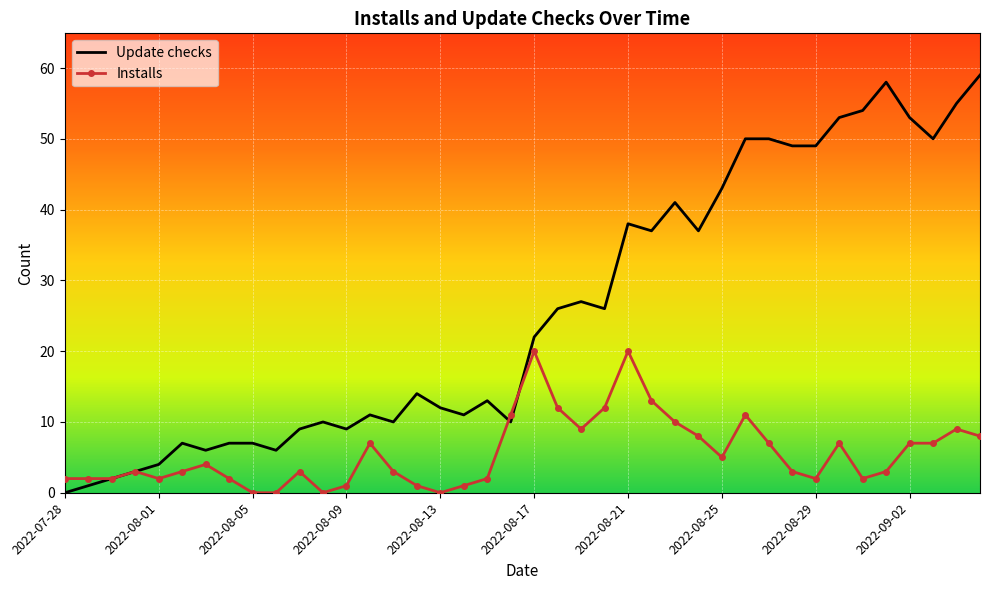

Which series has the largest range (max minus min)?

Update checks